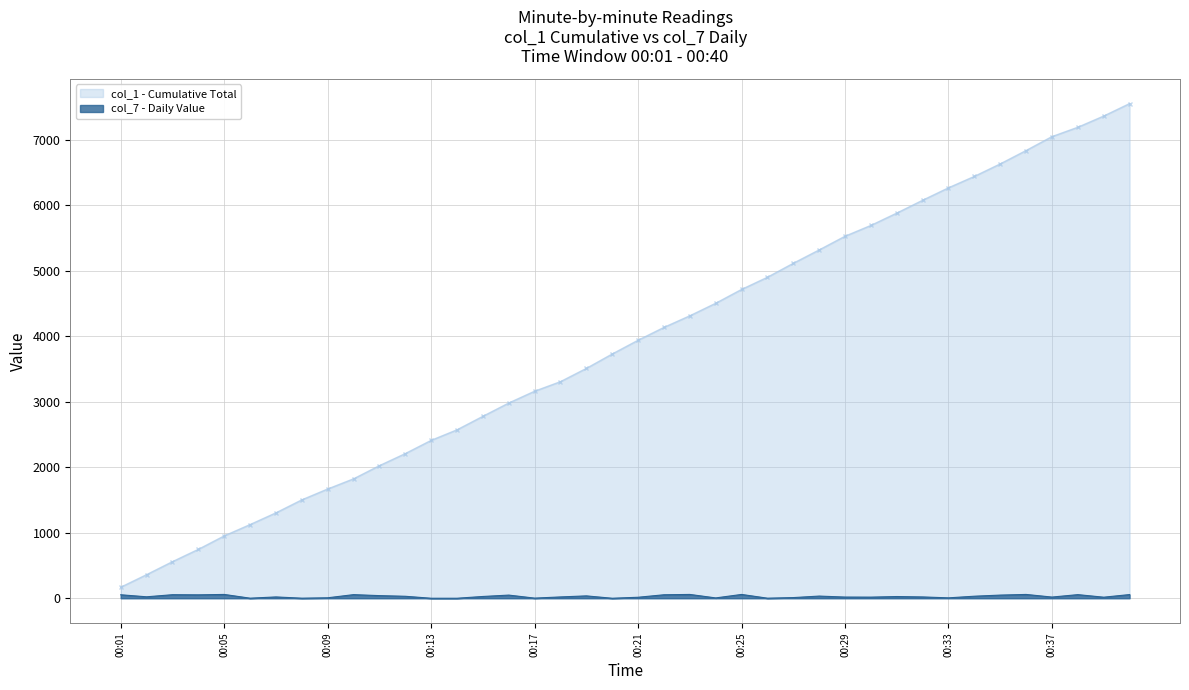

What is the change in value from 00:11 to 00:15?

-13